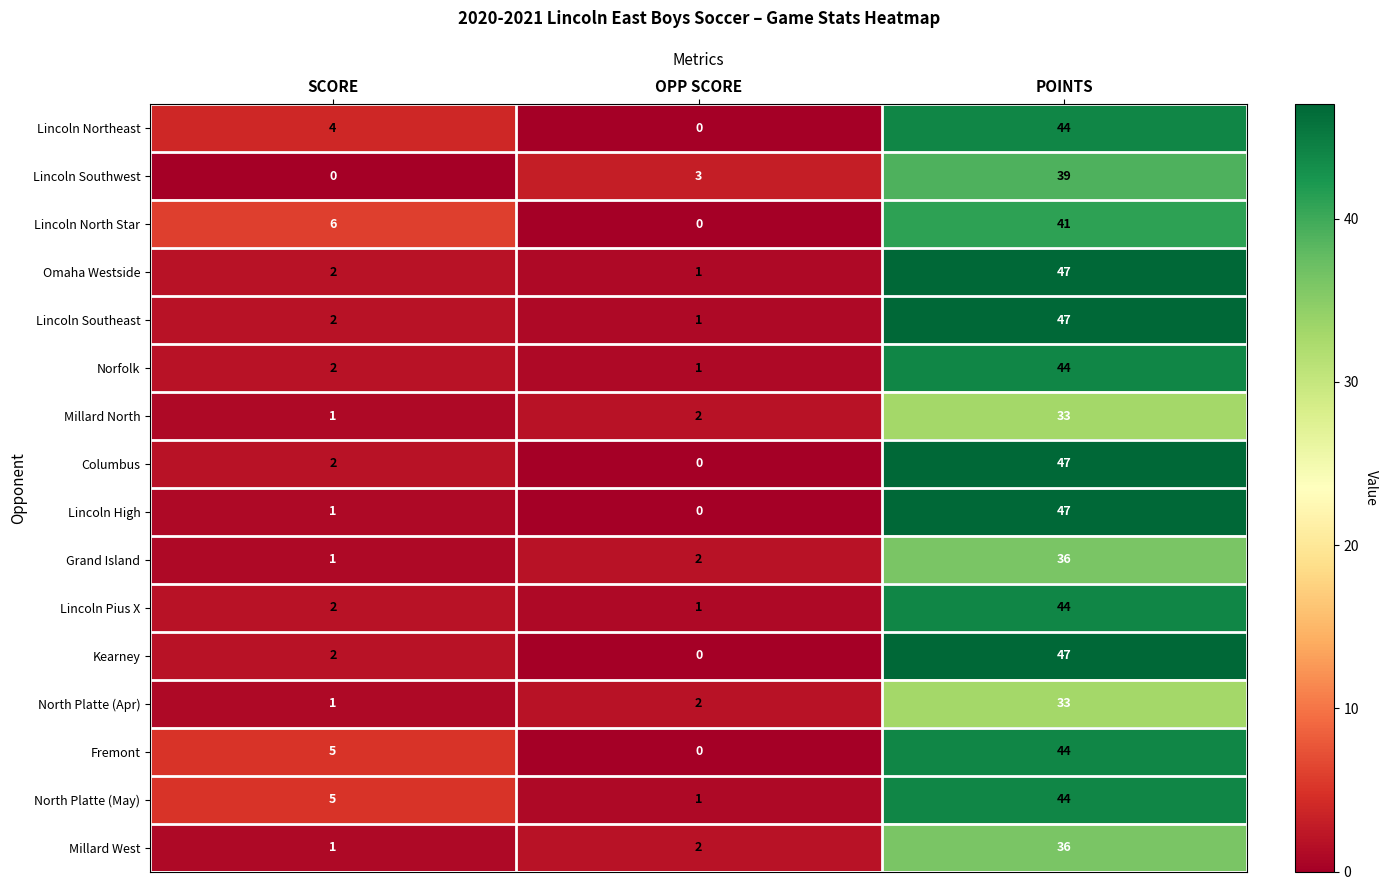

The value of Lincoln North Star at SCORE is 4. True or false?

False